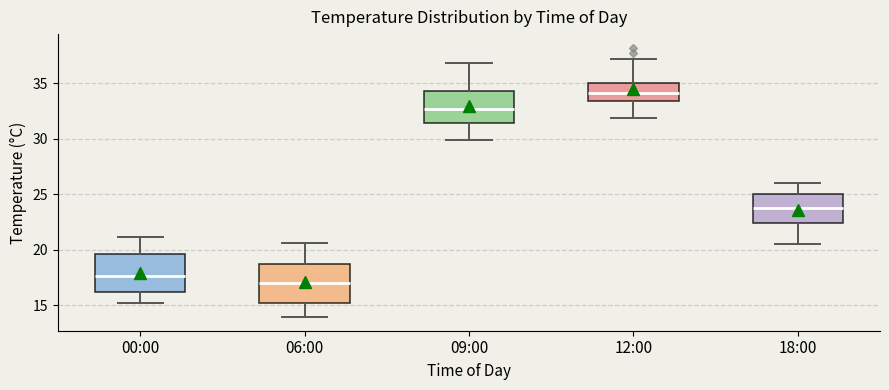

Which box has the highest median line?

12:00